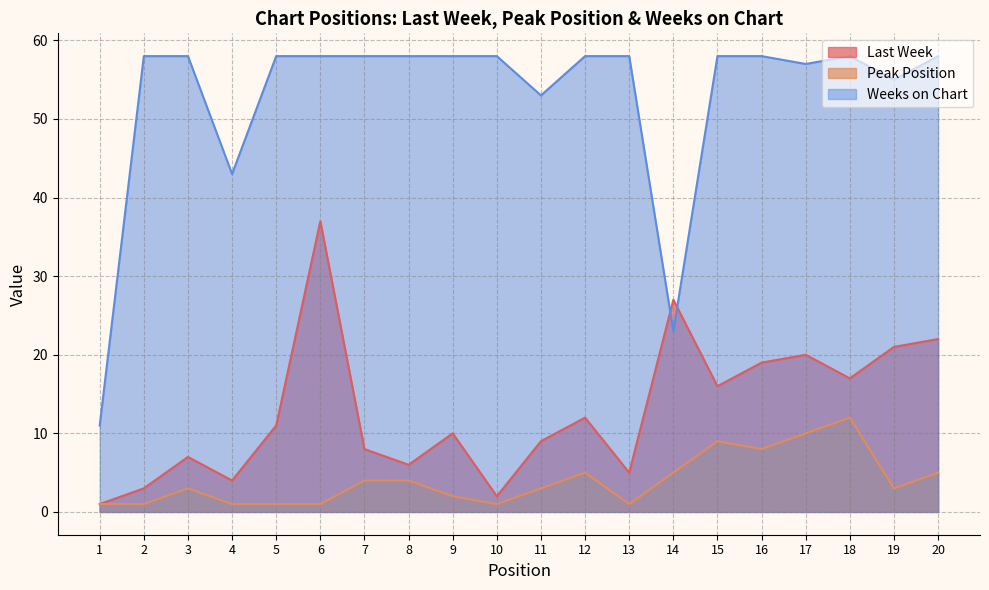

What is the total value across all series at 14?

55